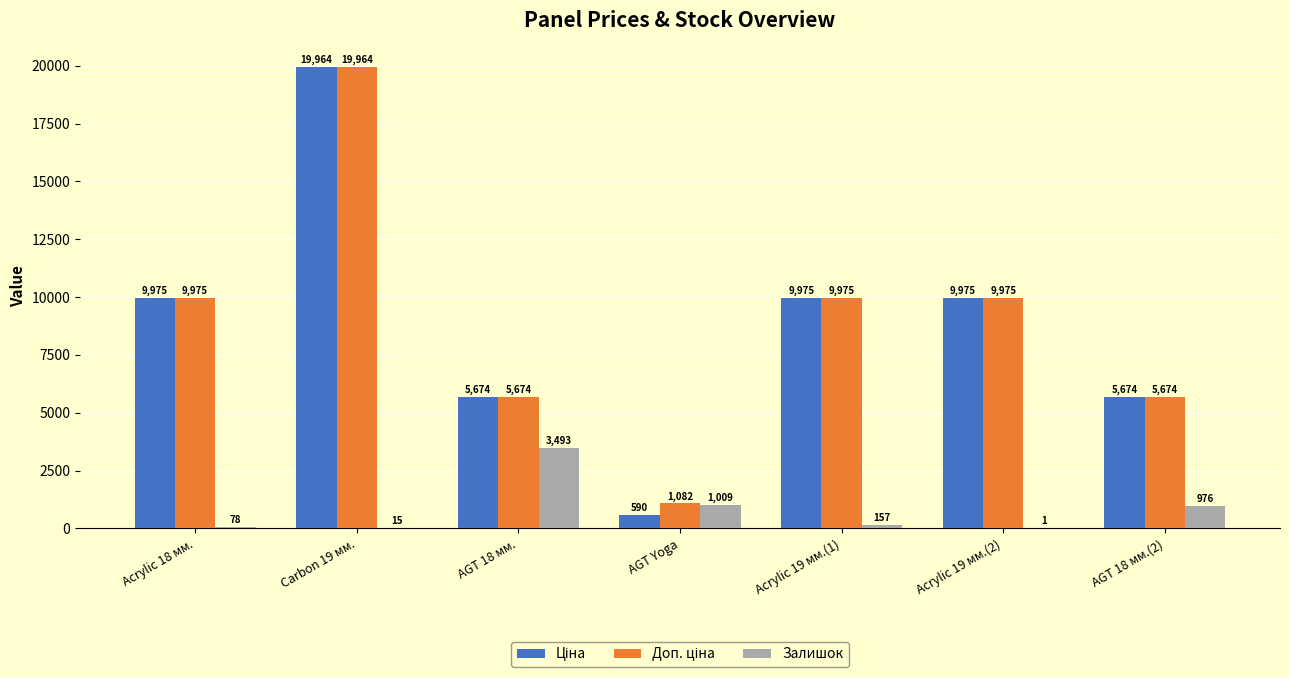

How many categories are shown in the chart?

7